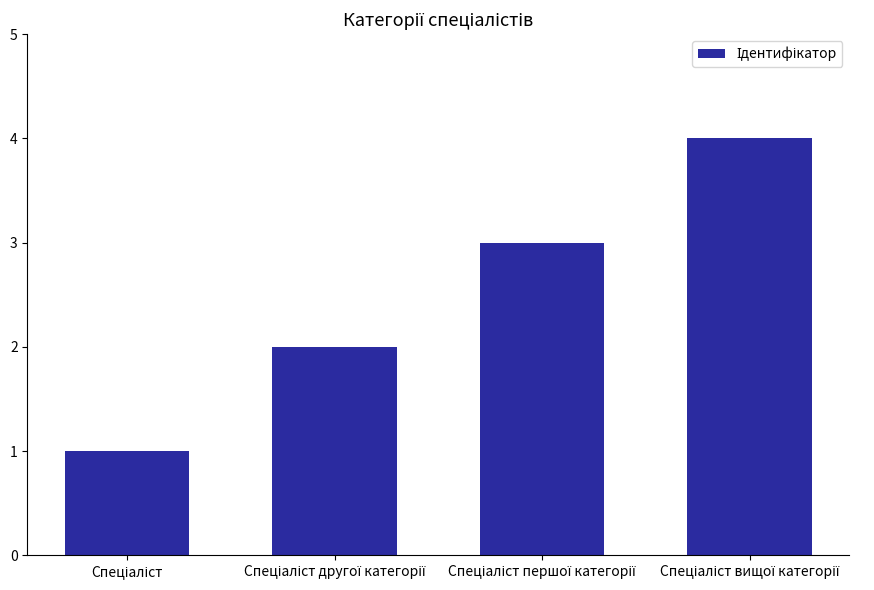

What is the greatest value displayed?

4